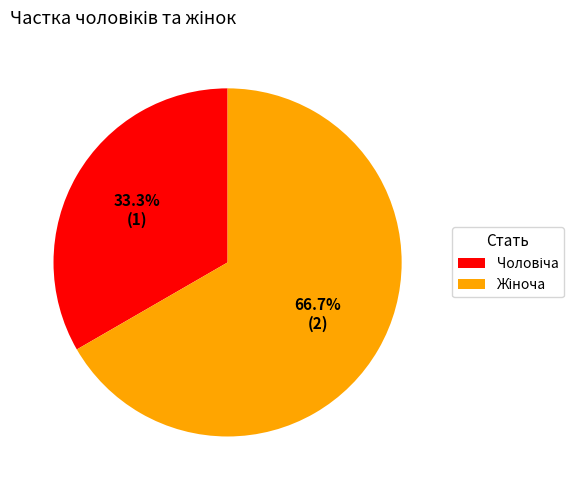

Count the number of slices in the pie.

2